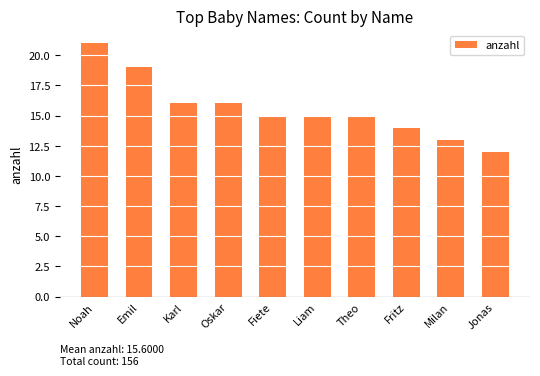

Read the value at Karl.

16